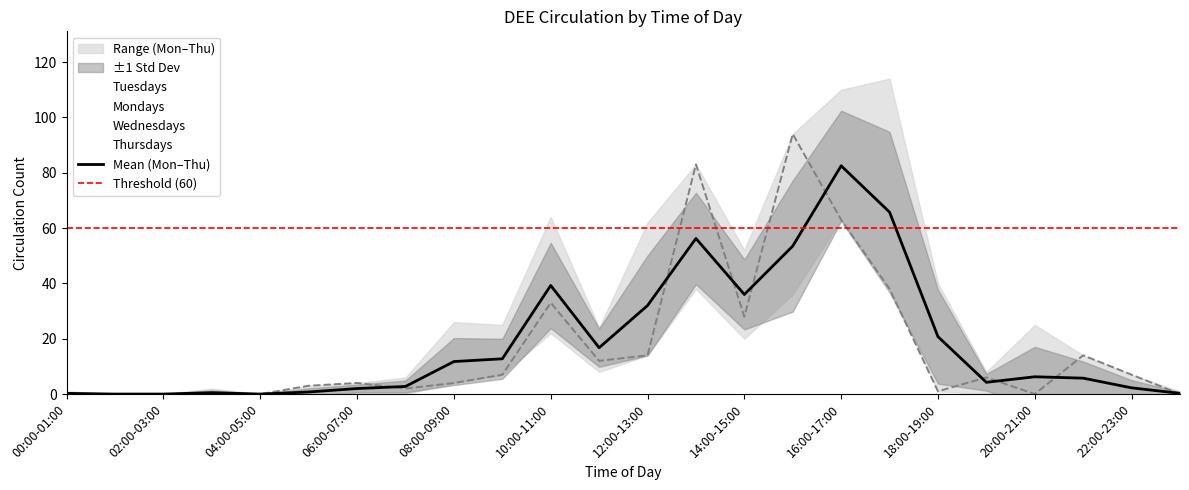

What position from the left is 09:00-10:00?

10